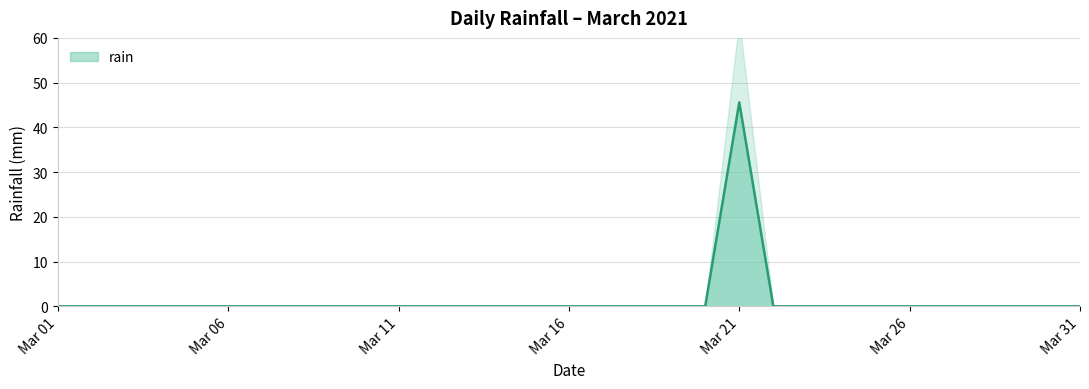

Rank the categories by value from highest to lowest.

2021-03-21, 2021-03-01, 2021-03-02, 2021-03-03, 2021-03-04, 2021-03-05, 2021-03-06, 2021-03-07, 2021-03-08, 2021-03-09, 2021-03-10, 2021-03-11, 2021-03-12, 2021-03-13, 2021-03-14, 2021-03-15, 2021-03-16, 2021-03-17, 2021-03-18, 2021-03-19, 2021-03-20, 2021-03-22, 2021-03-23, 2021-03-24, 2021-03-25, 2021-03-26, 2021-03-27, 2021-03-28, 2021-03-29, 2021-03-30, 2021-03-31